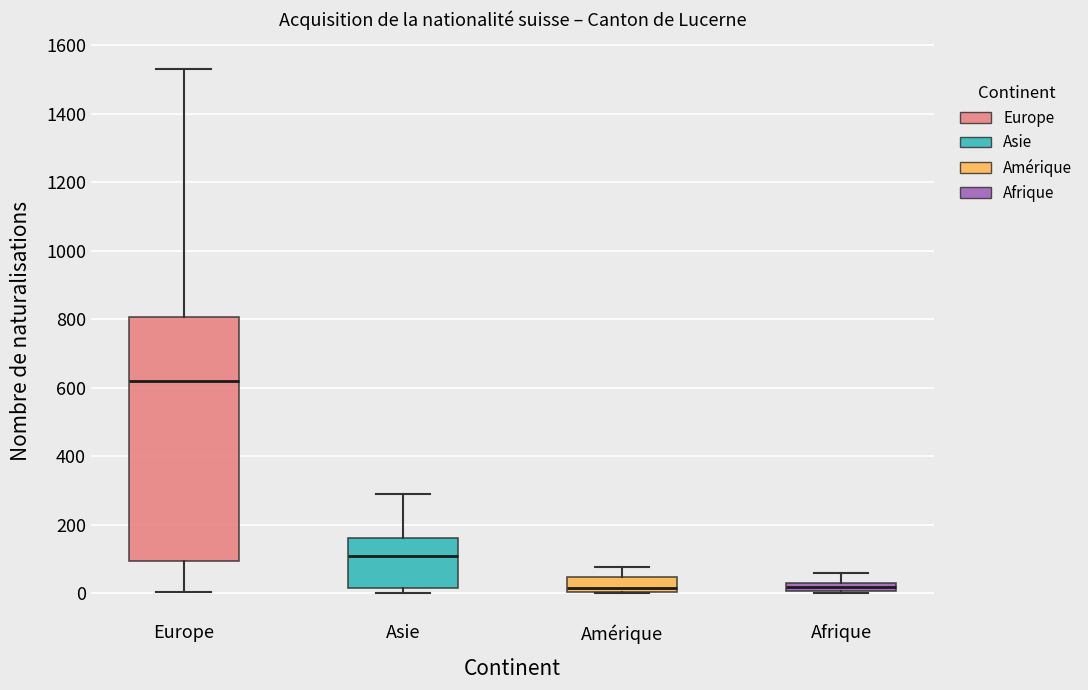

Which box has the highest median line?

Europe